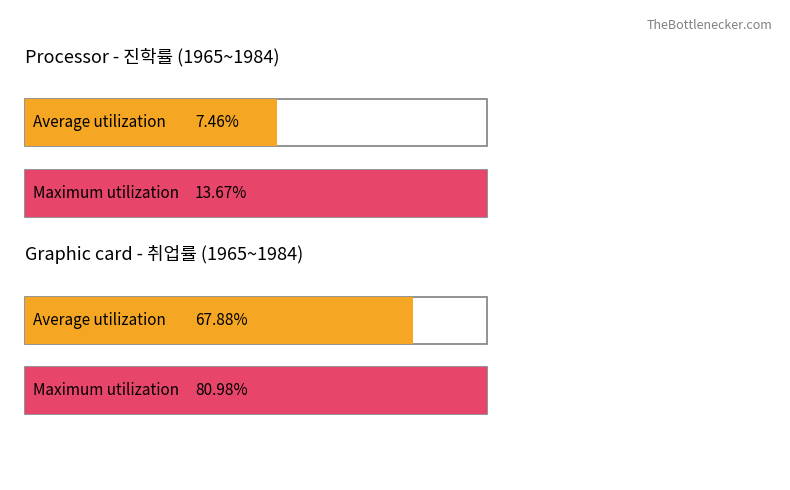

Is it true that 진학률 (계) equals 1.9 at 1971?

False